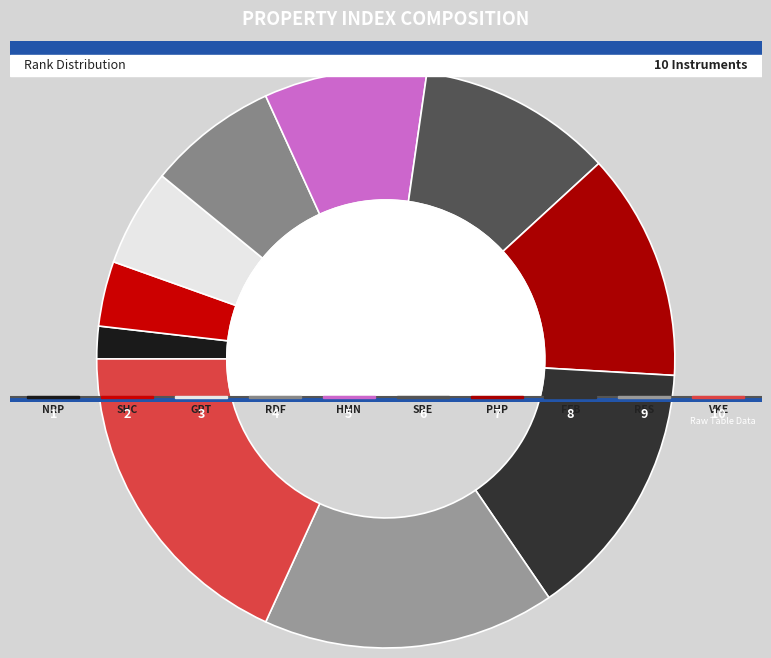

Does RES account for over 50% of the chart?

No